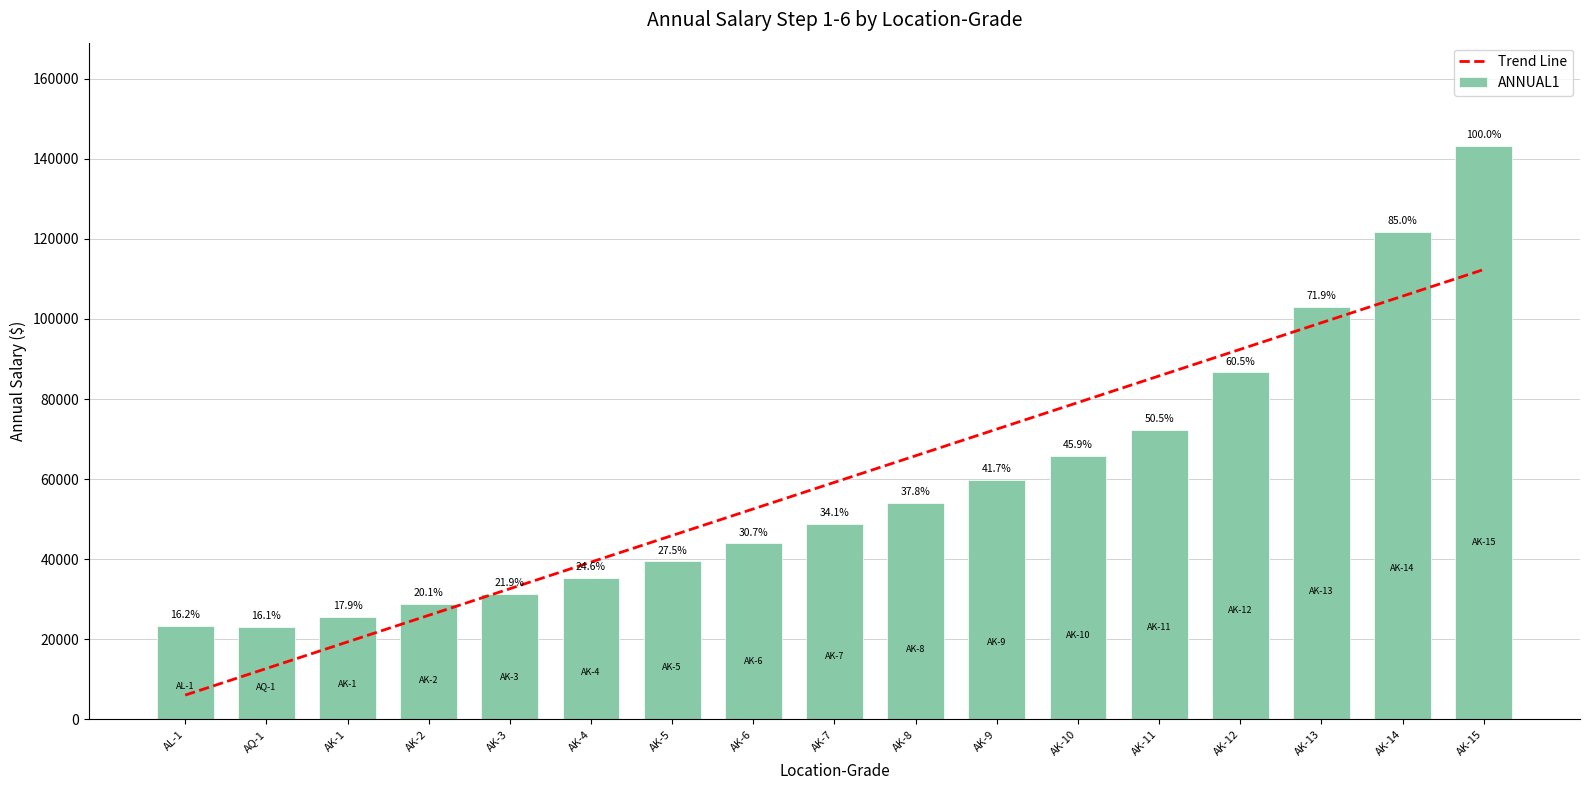

Are the bars horizontal?

No